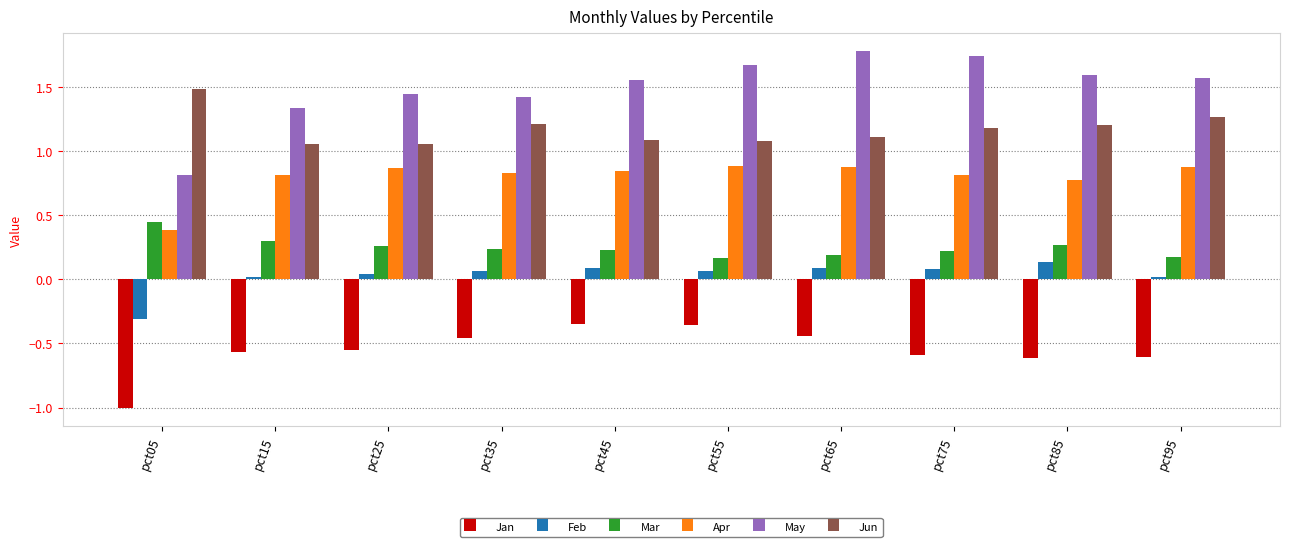

What is the spread (max minus min) of values at pct25?

2.0